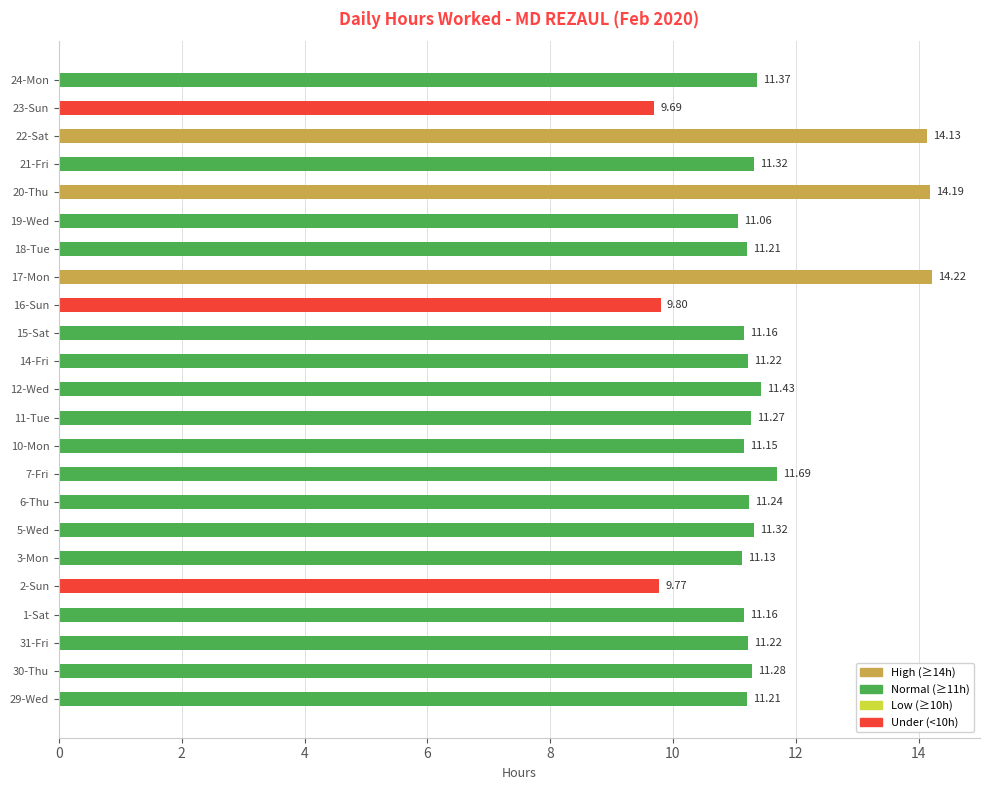

Which category has the highest value across all series?

17-Mon